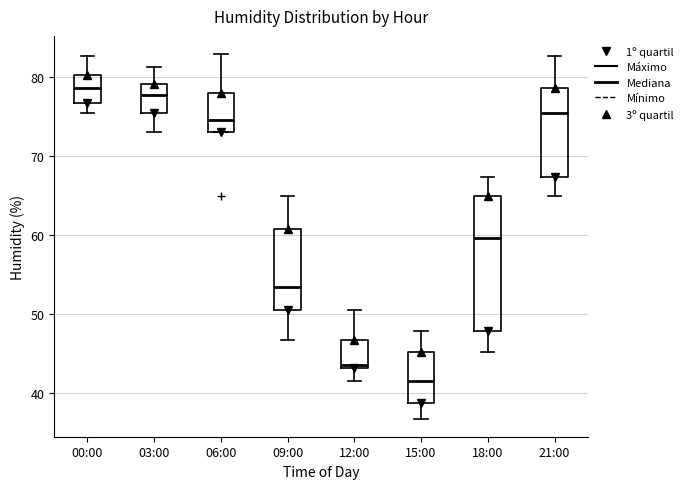

Reading left to right, read every box against the y-axis: the position of its median line, the range the box covers, and the ends of its whiskers. The values are not printed on the chart, so give them approximately, as read against the axis.

00:00: median 79, box 77 to 80, whiskers 75 to 83
03:00: median 78, box 76 to 79, whiskers 73 to 81
06:00: median 75, box 73 to 78, whiskers 73 to 83
09:00: median 53, box 51 to 61, whiskers 47 to 65
12:00: median 44, box 43 to 47, whiskers 42 to 51
15:00: median 42, box 39 to 45, whiskers 37 to 48
18:00: median 60, box 48 to 65, whiskers 45 to 67
21:00: median 75, box 67 to 79, whiskers 65 to 83